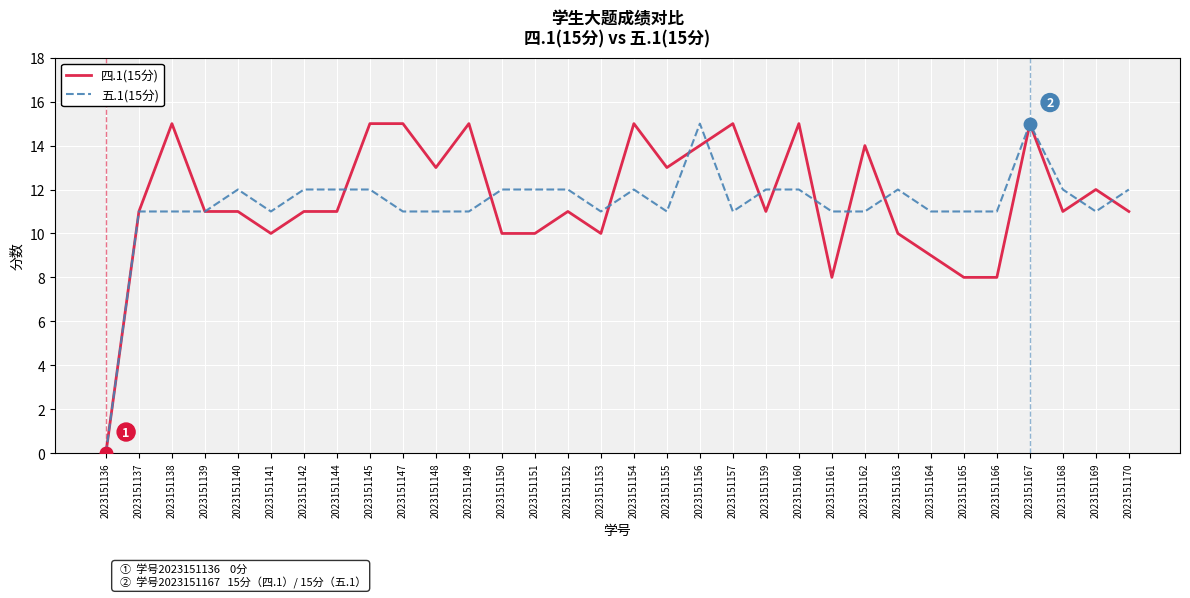

Between 2023151145 and 2023151153, which series saw the biggest shift?

四.1(15分)